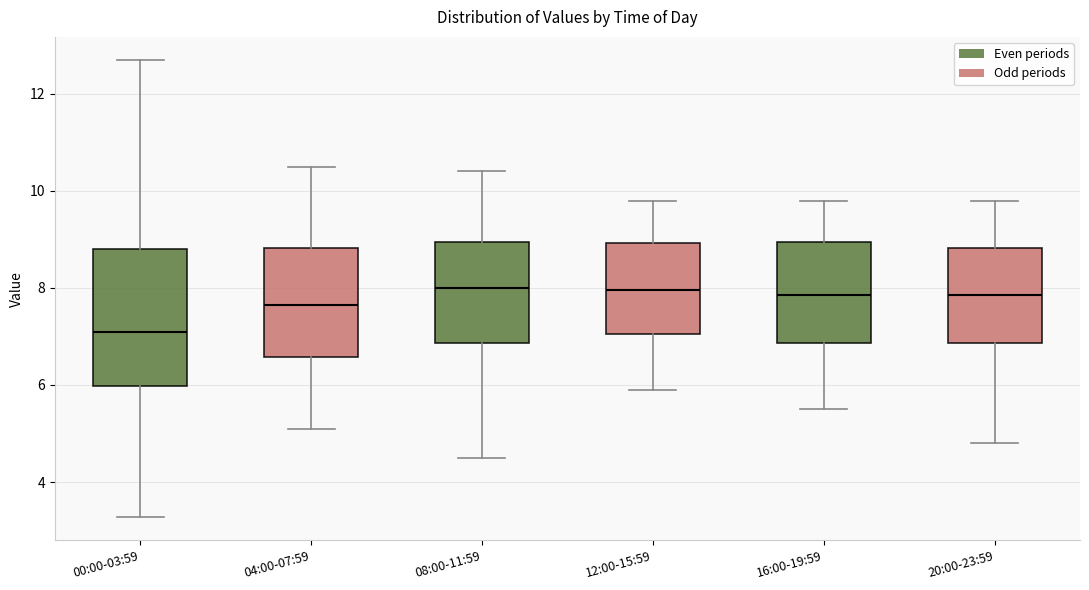

Reading left to right, transcribe this box plot: for each box, give where its median line is, the range the box spans, and where its two whiskers end, as read against the y-axis. The values are not printed on the chart, so give them approximately, as read against the axis.

00:00-03:59: median 7.0, box 6.0 to 8.8, whiskers 3.2 to 12.8
04:00-07:59: median 7.6, box 6.6 to 8.8, whiskers 5.2 to 10.6
08:00-11:59: median 8.0, box 6.8 to 9.0, whiskers 4.6 to 10.4
12:00-15:59: median 8.0, box 7.0 to 9.0, whiskers 6.0 to 9.8
16:00-19:59: median 7.8, box 6.8 to 9.0, whiskers 5.6 to 9.8
20:00-23:59: median 7.8, box 6.8 to 8.8, whiskers 4.8 to 9.8